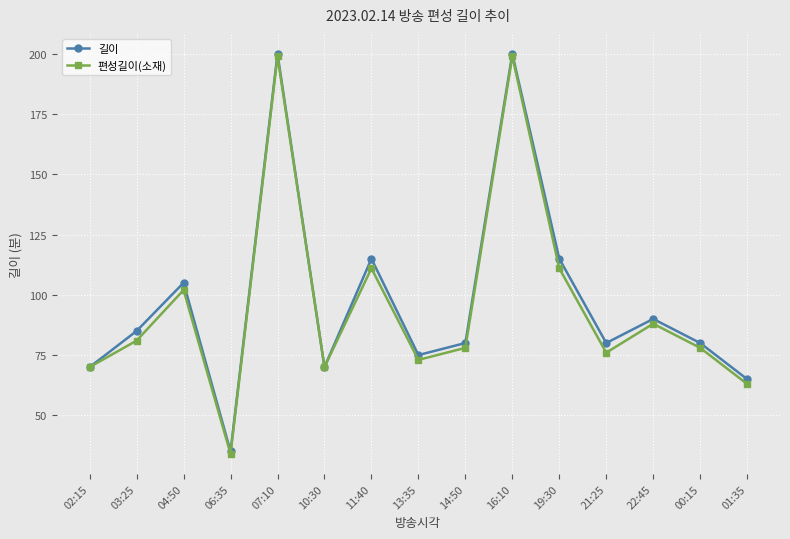

Does the chart display data point markers on the line(s)?

Yes